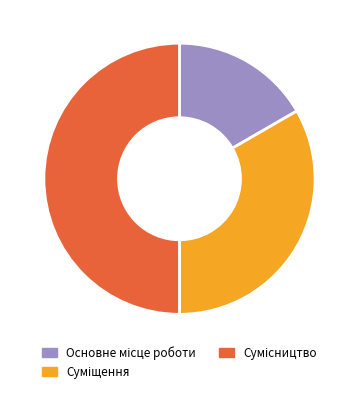

How many segments does this pie chart have?

3